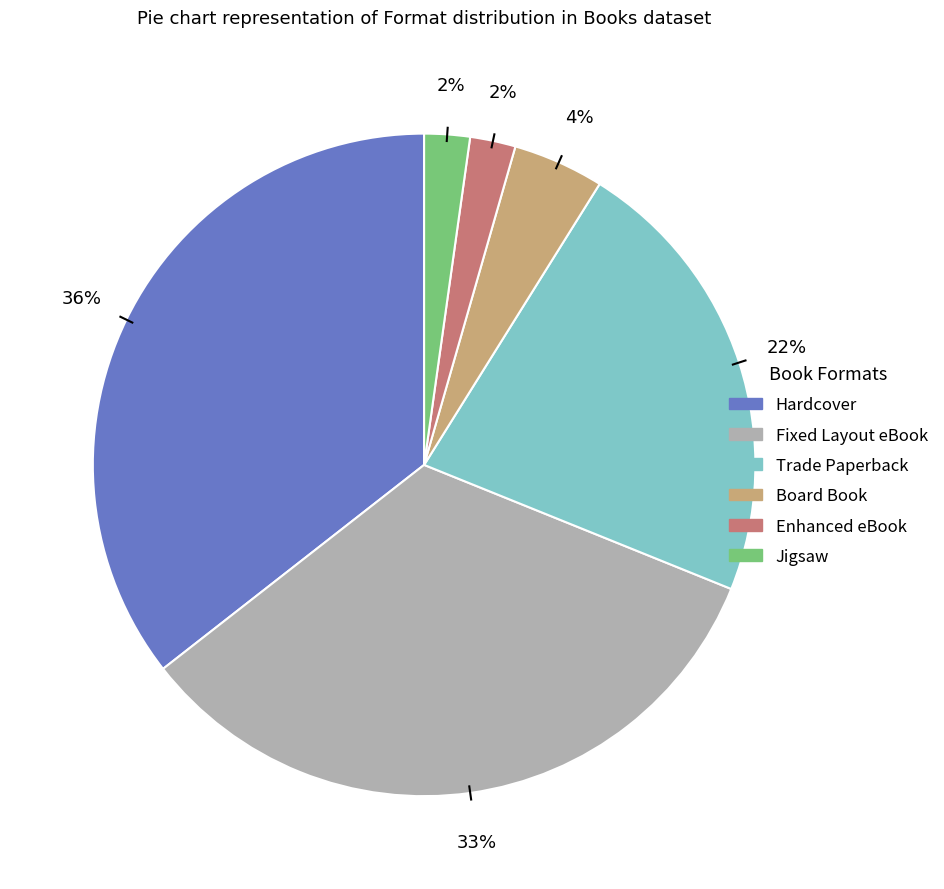

The Jigsaw slice represents 17% of the pie. True or false?

False